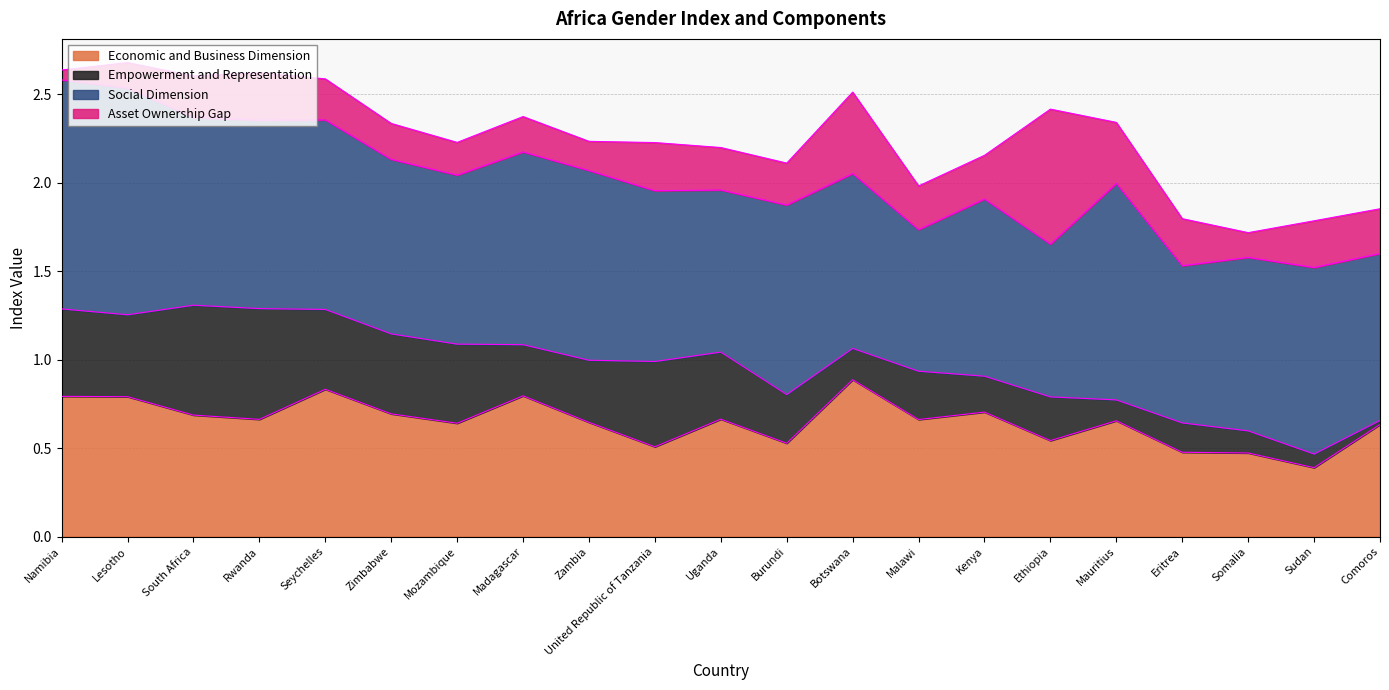

What is the sum of all Asset Ownership Gap values?

5.4